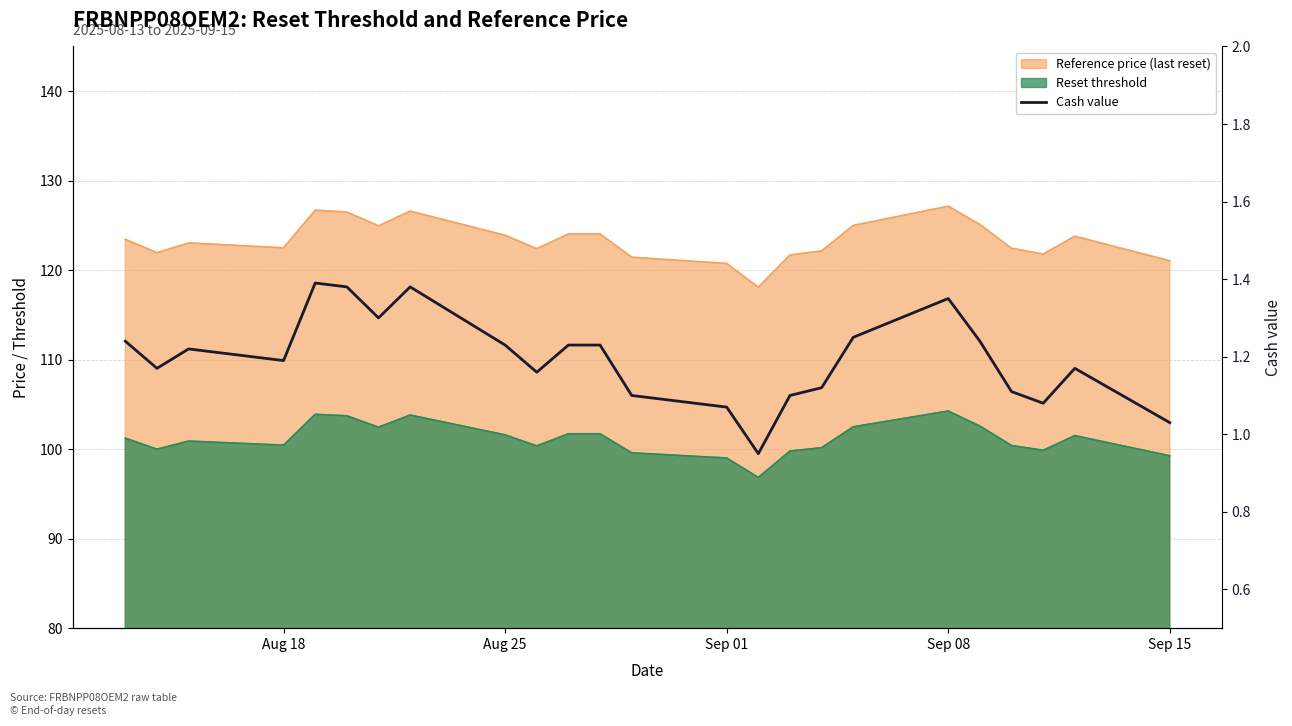

Reading left to right, extract all data points from this chart.

1.2	1.2	1.2	1.2	1.4	1.4	1.3	1.4	1.2	1.2	1.2	1.2	1.1	1.1	0.9	1.1	1.1	1.2	1.4	1.2	1.1	1.1	1.2	1.0